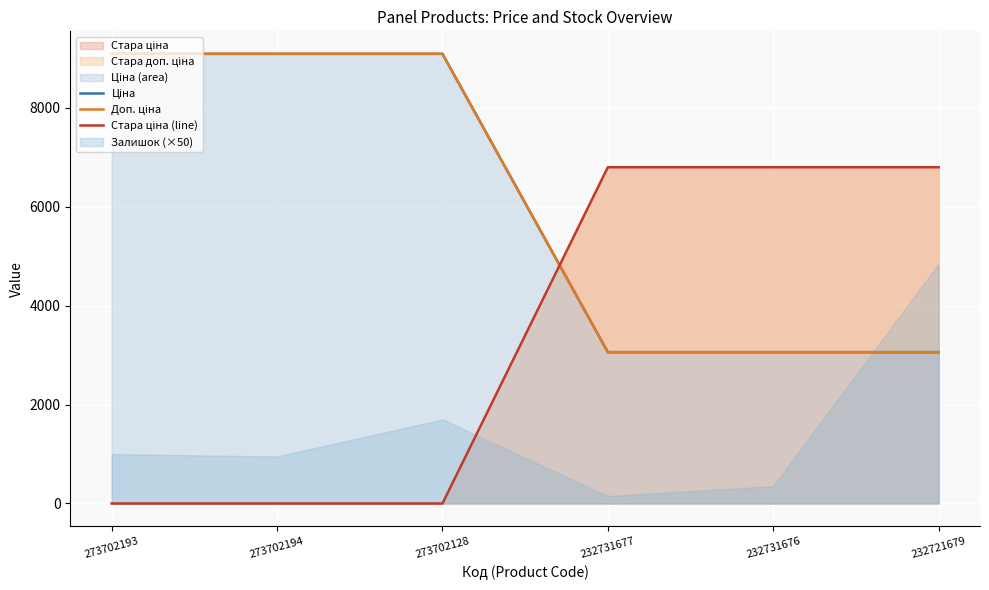

At which category does the chart reach its peak across all series?

273702193